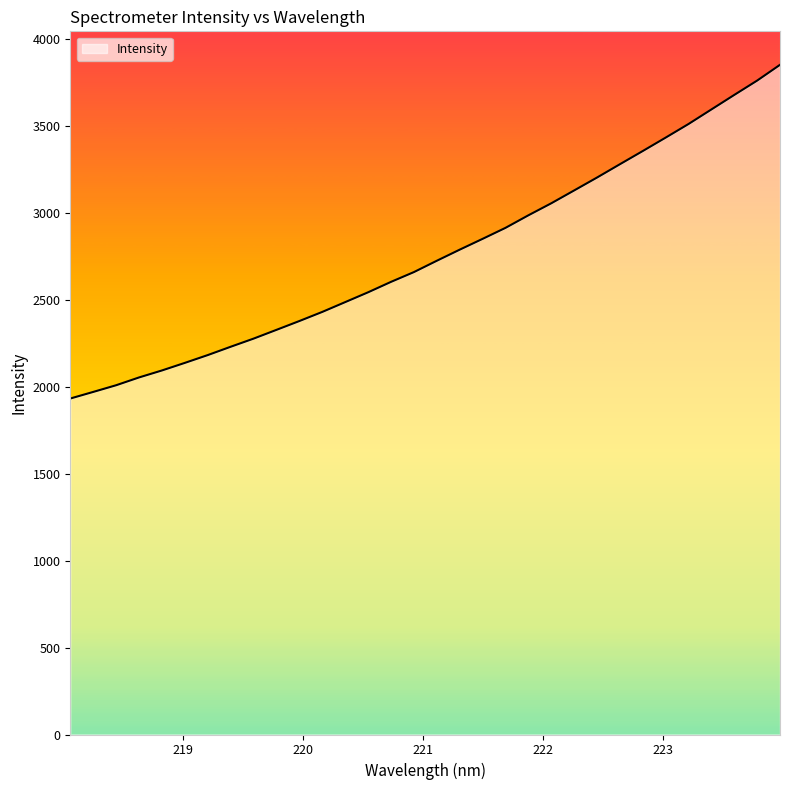

What is the greatest value displayed?

3849.8